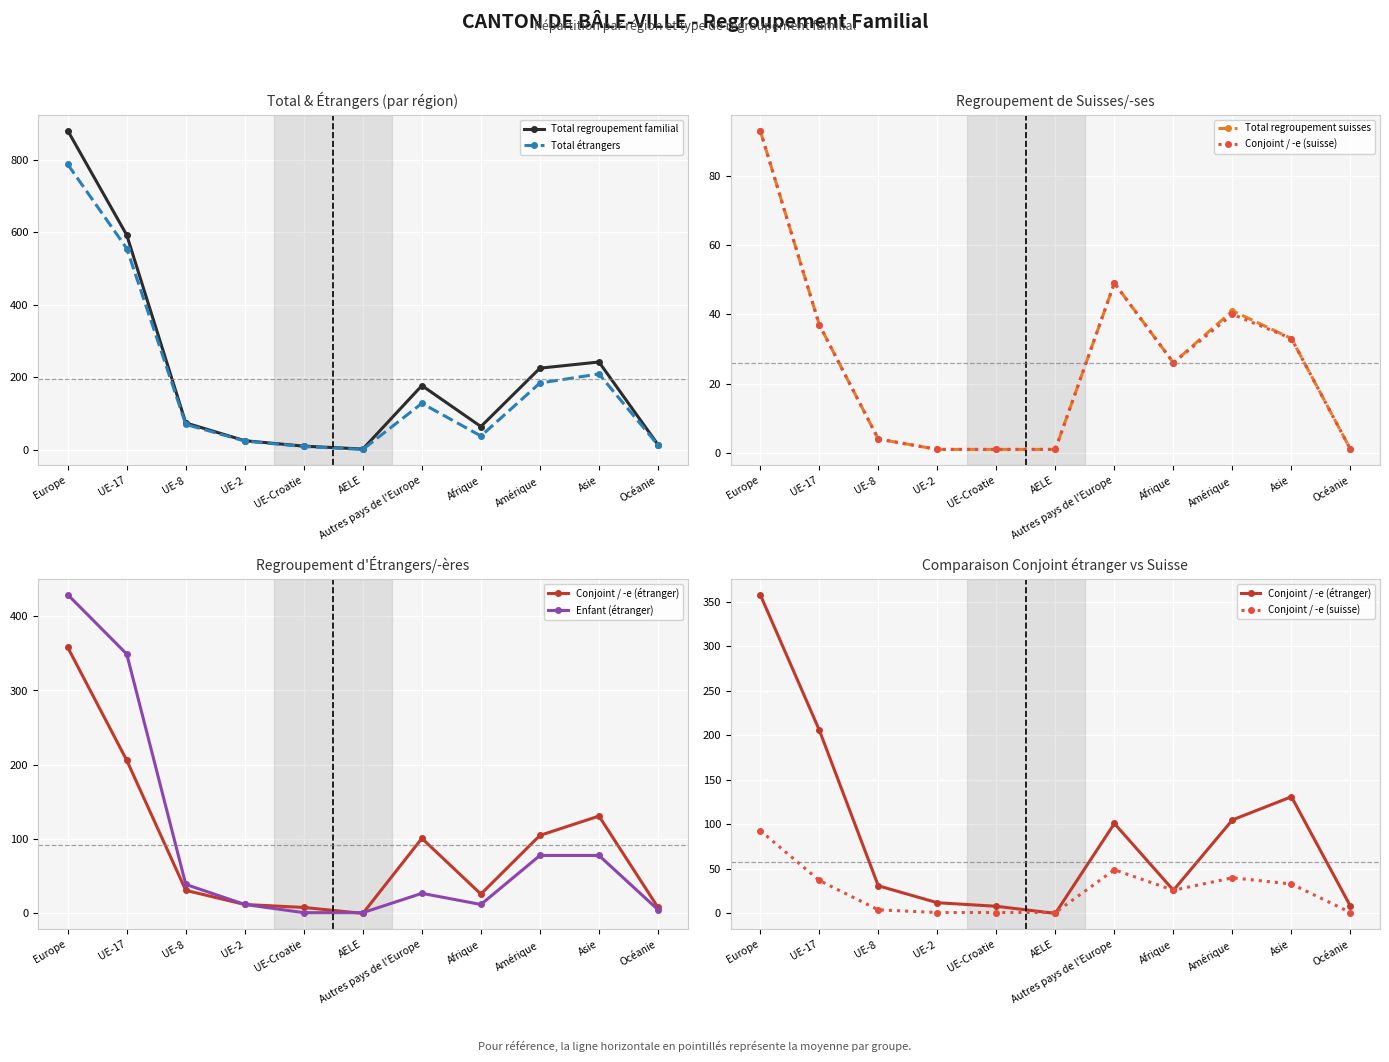

What is the approximate value of Total regroupement familial at Afrique?

64